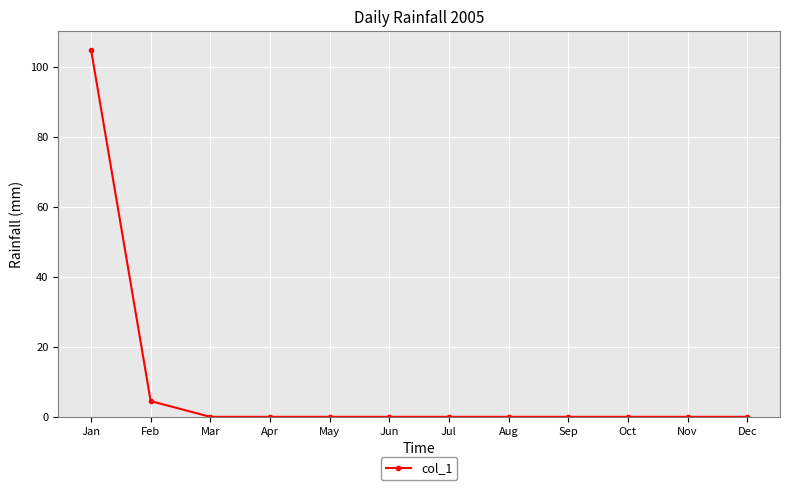

Is it true that the value at Apr is -35.6?

False